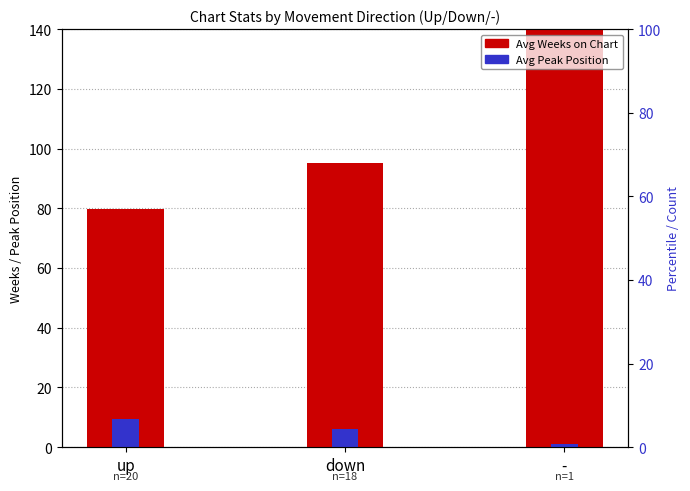

The Avg Peak Position series shows 2.0 at down. True or false?

False